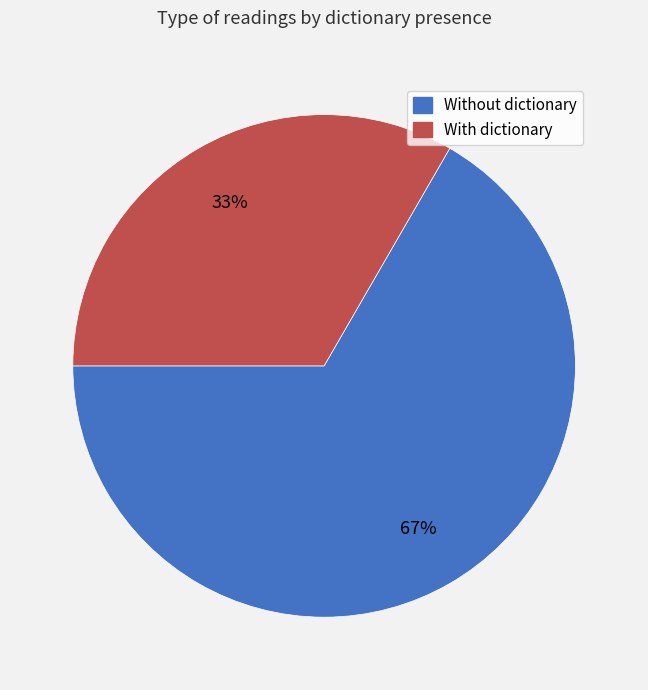

To the nearest percent, what is the average slice percentage?

50%